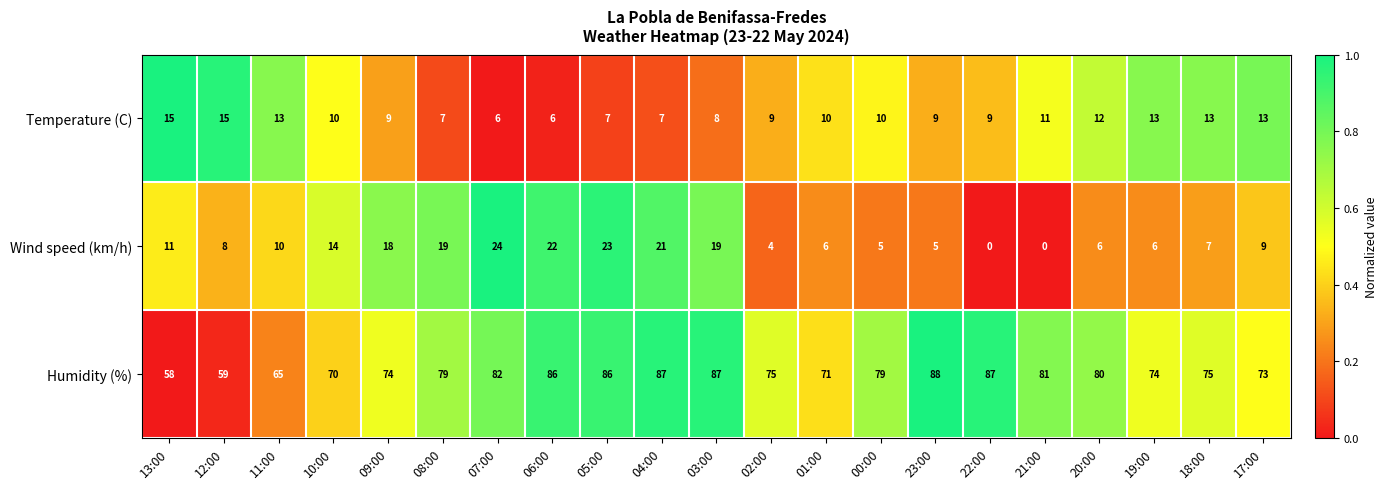

Which series has the widest spread of values?

Humidity (%)